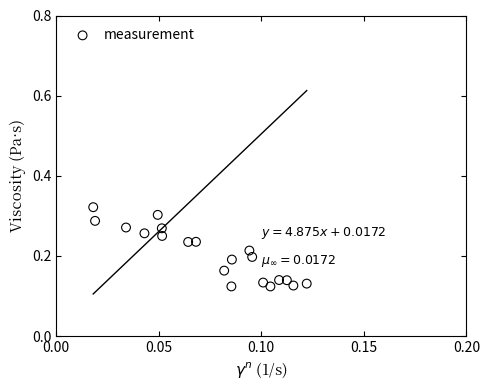

How many data points are displayed?

20